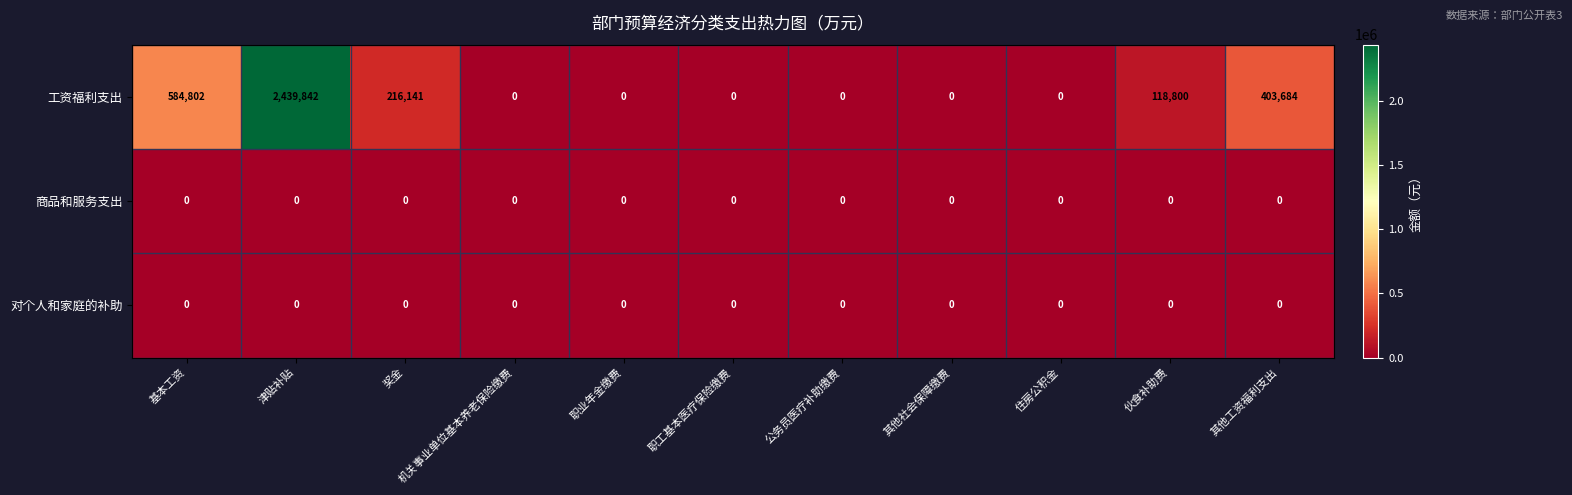

Which series has the widest spread of values?

工资福利支出